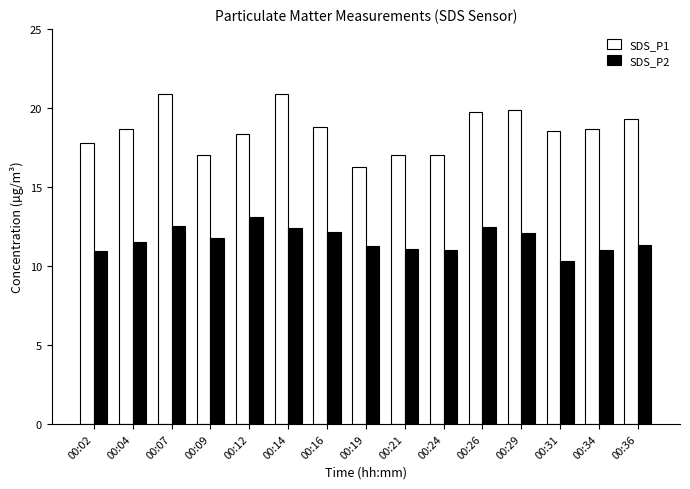

Which series has the largest total across all categories?

SDS_P1